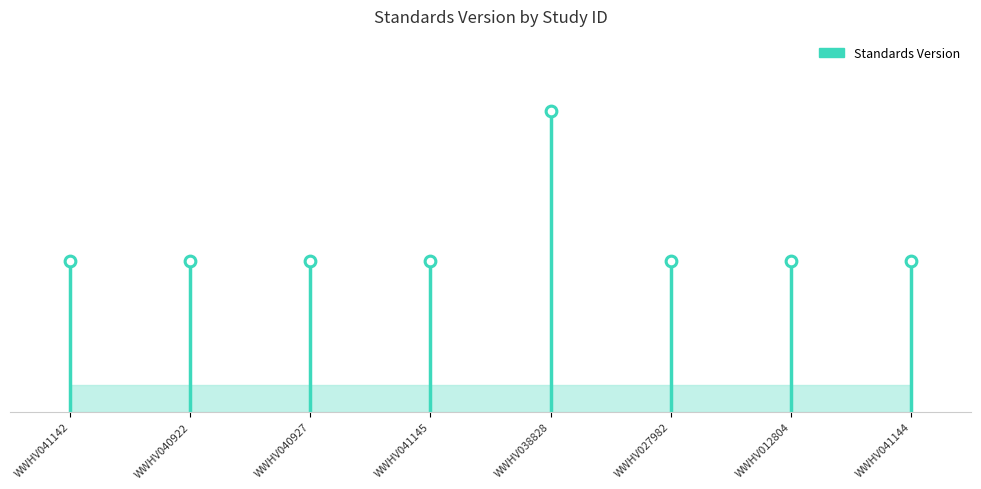

What is the change in value from WWHV040927 to WWHV038828?

+1